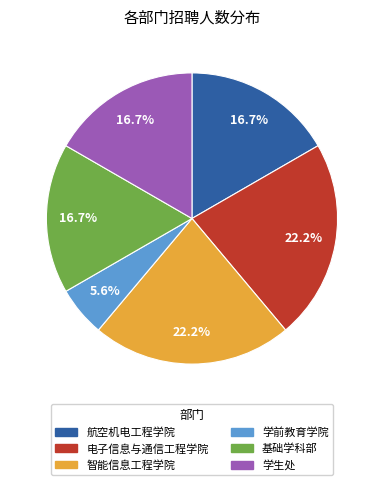

To the nearest percent, what is the average slice percentage?

17%